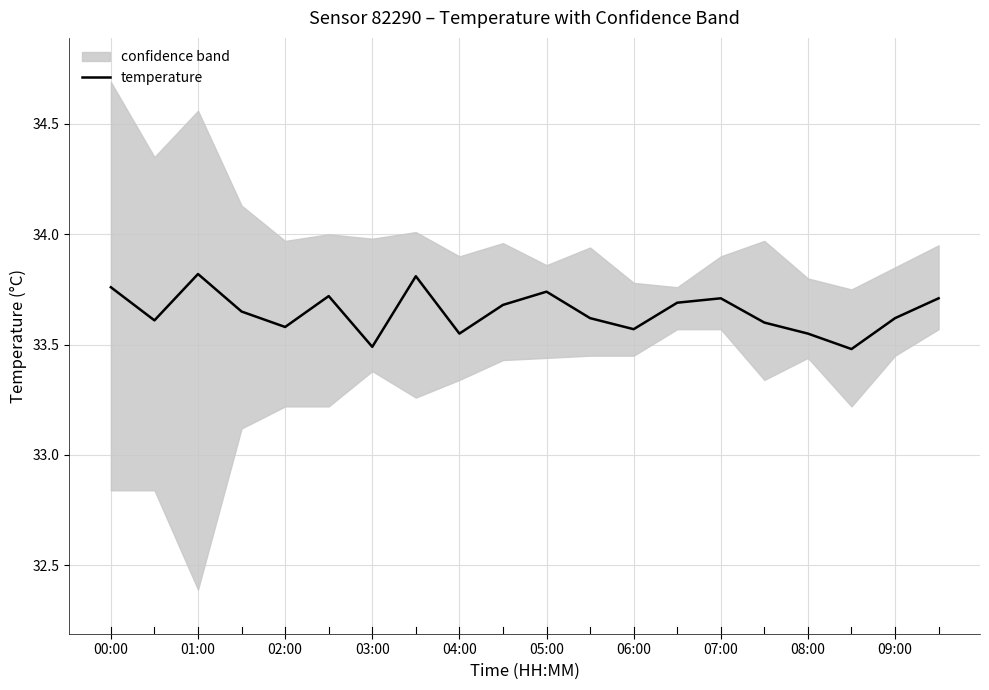

True or false: temperature has a value of 44.3 at 02:00.

False